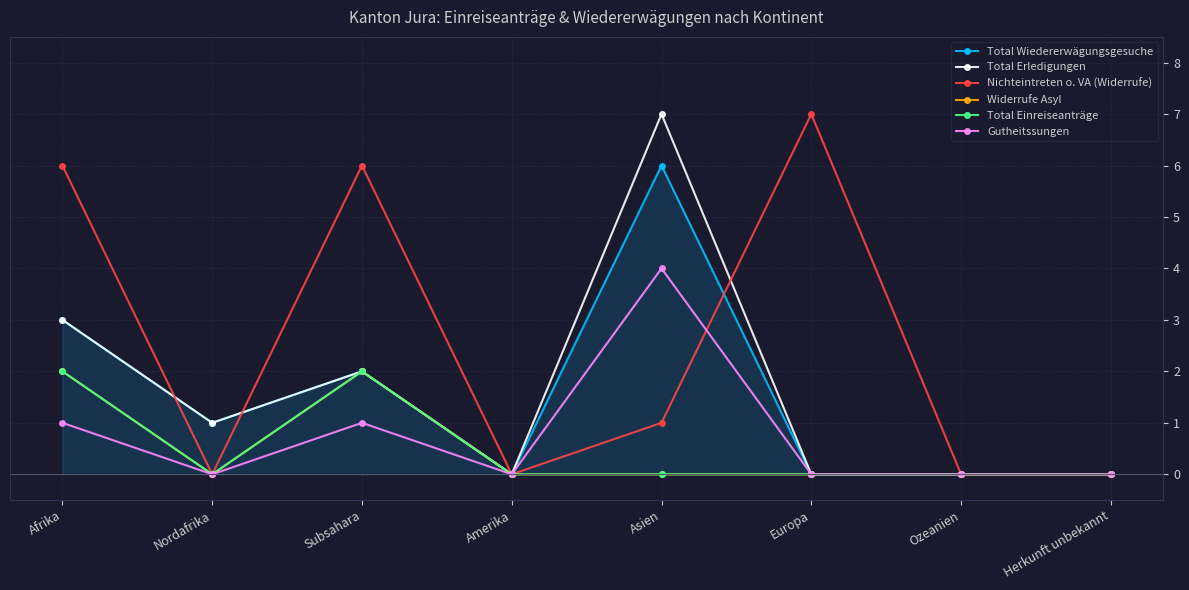

How many lines are shown in the chart?

6